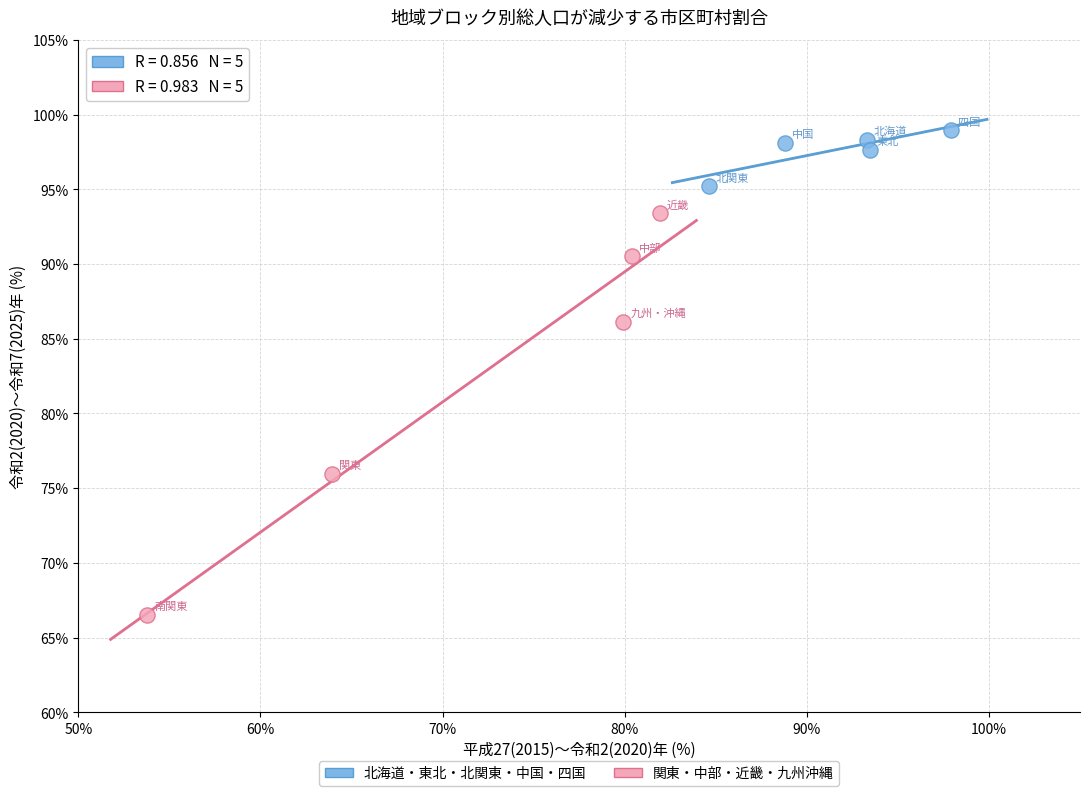

Which series has the largest Y range (max minus min)?

関東・中部・近畿・九州沖縄